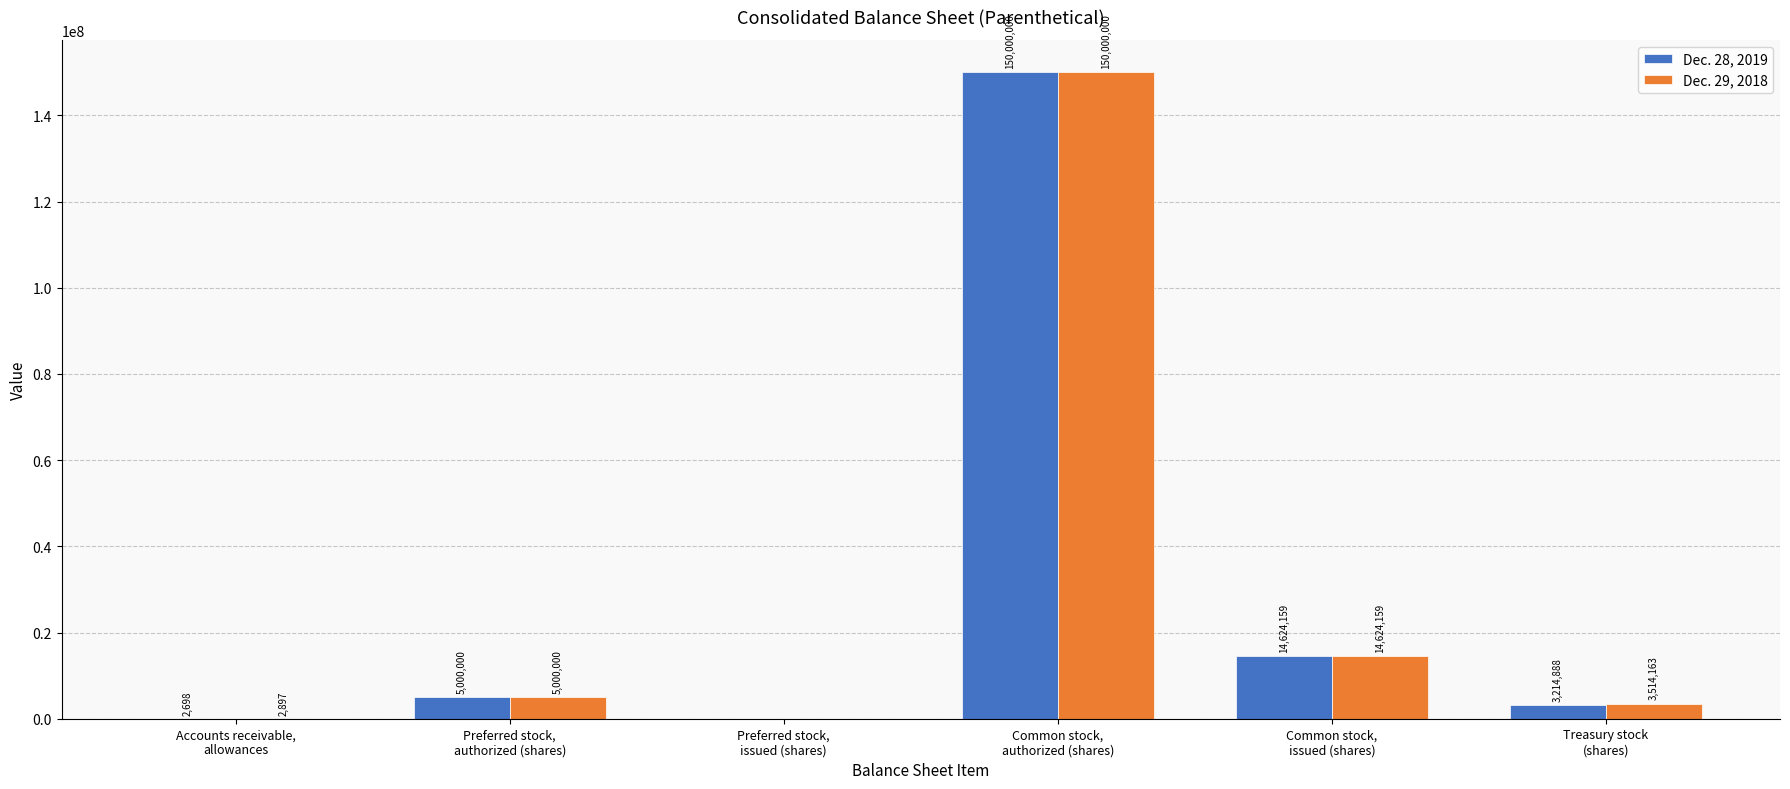

What is the sum of all Dec. 29, 2018 values?

173141219